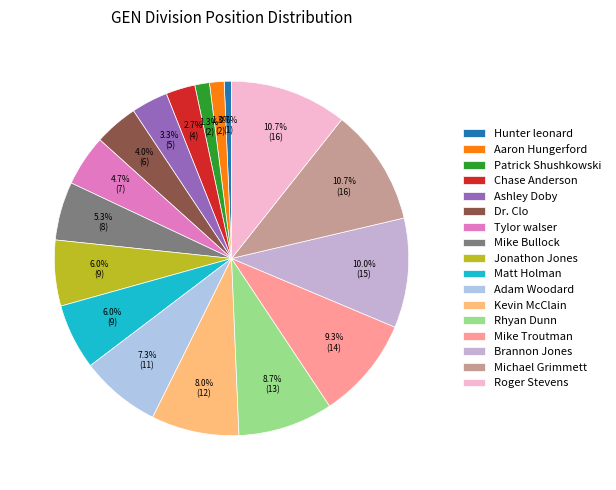

Which has a higher value, Patrick Shushkowski or Kevin McClain?

Kevin McClain